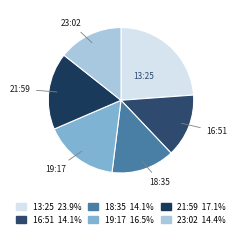

Is the sum of 21:59 and 23:02 greater than half?

No